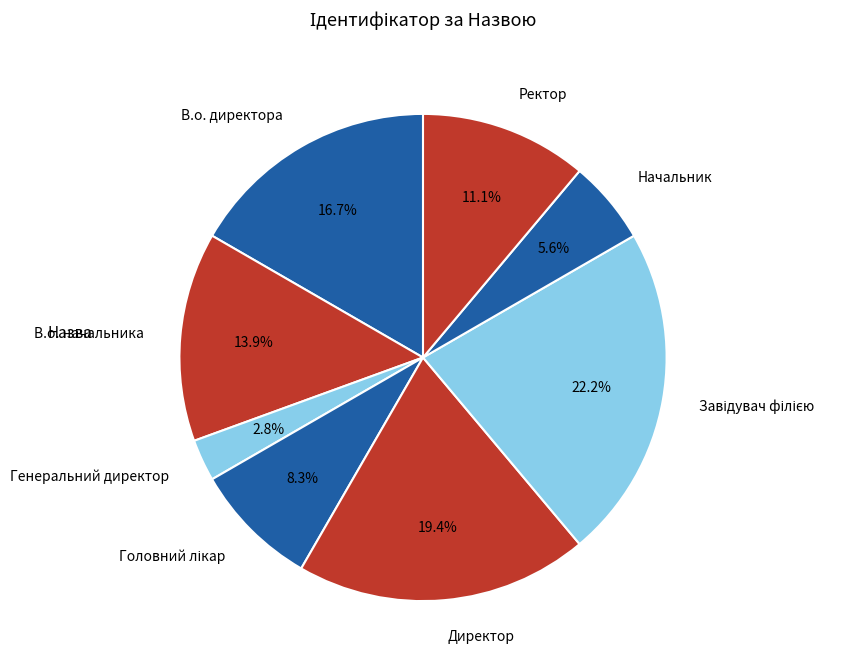

Which slice is the smallest?

Генеральний директор